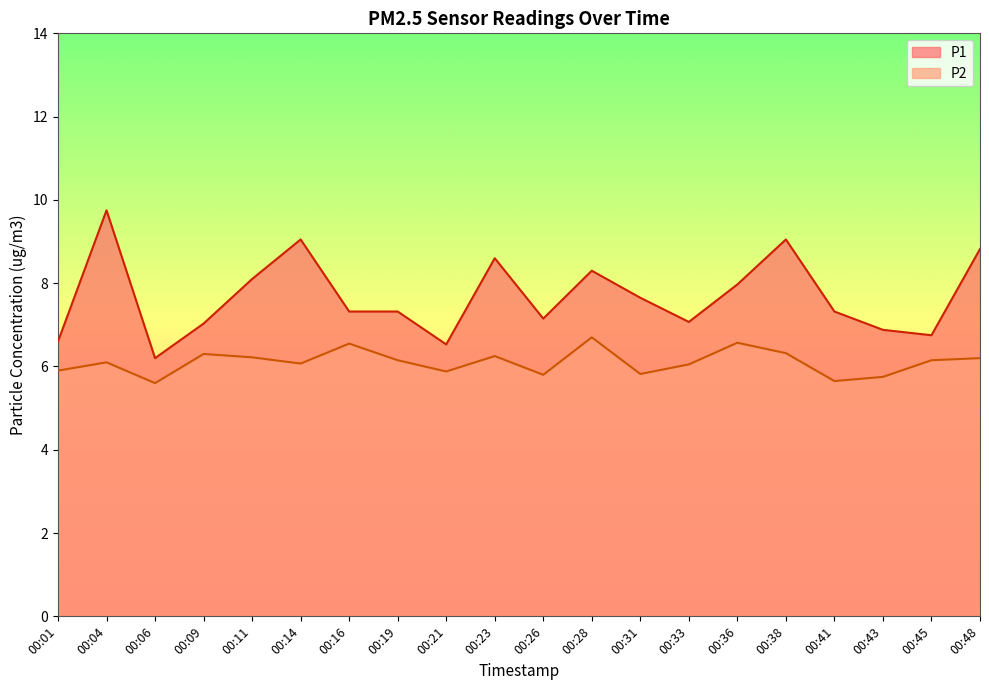

Count the number of data series in this chart.

2